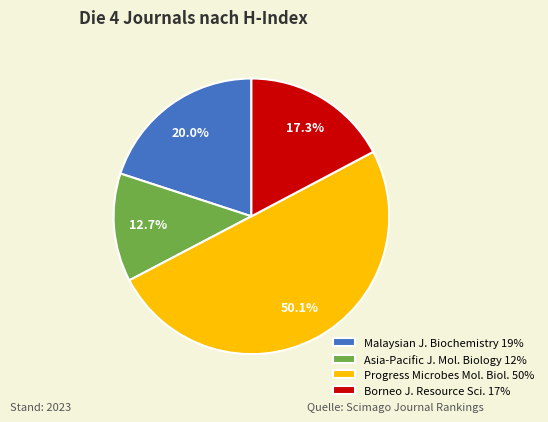

Count the number of slices in the pie.

4